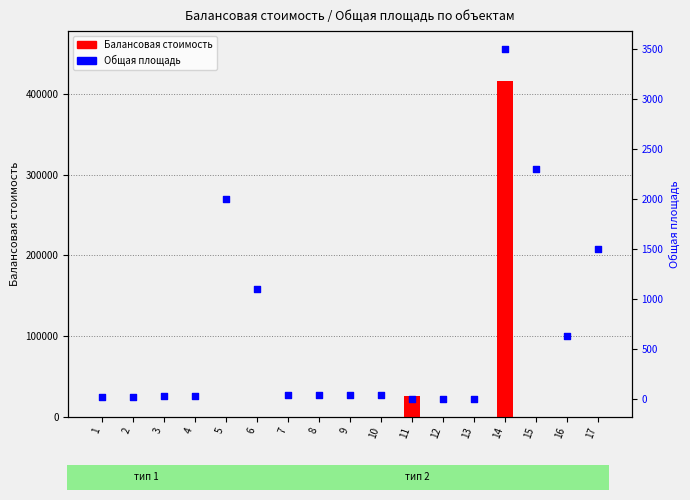

At which category is the sum across all series the highest?

14